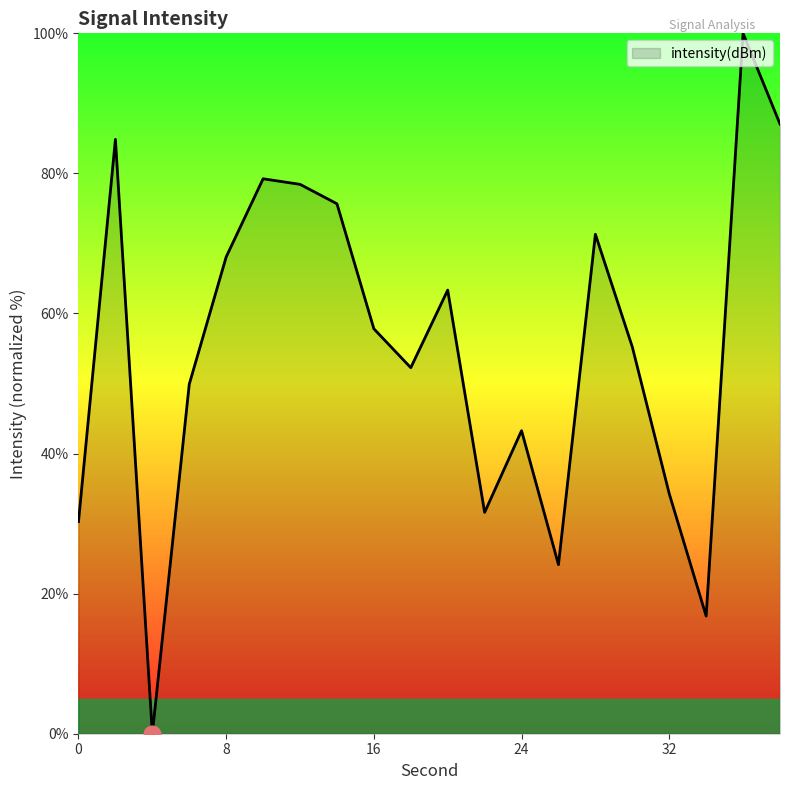

What is the greatest value displayed?

100.0